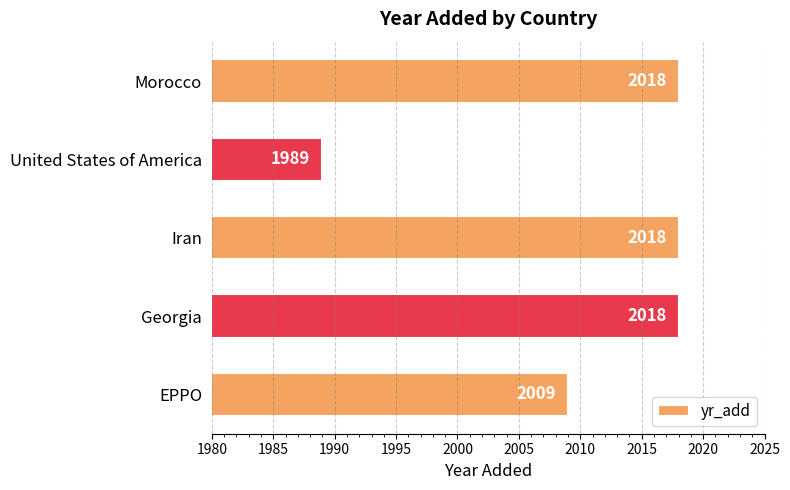

What is the ratio of the value at Morocco to the value at EPPO?

1.0